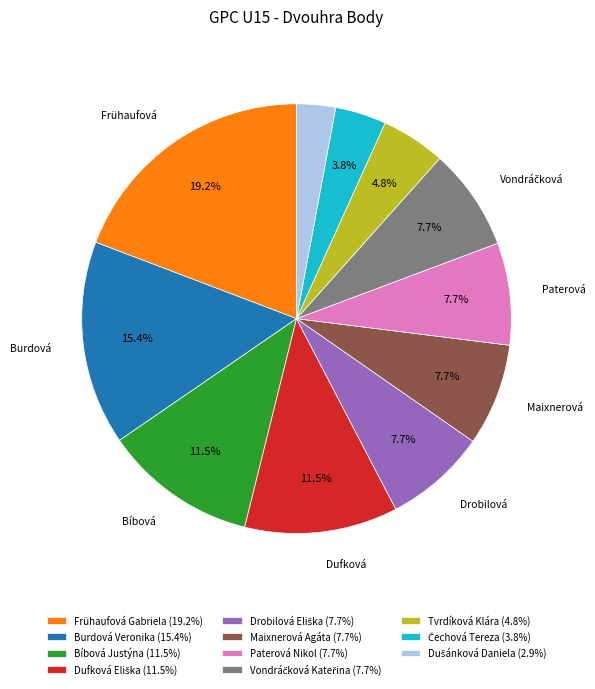

Does any single category account for the majority?

No